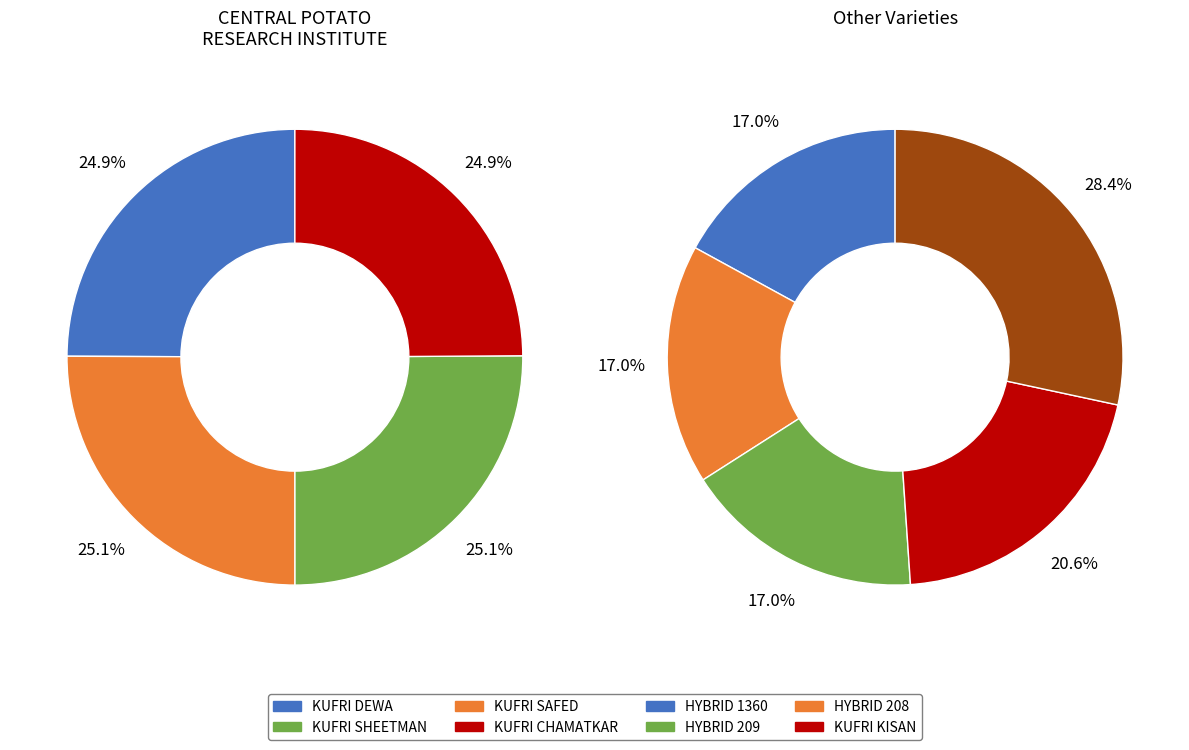

How many segments does this pie chart have?

9